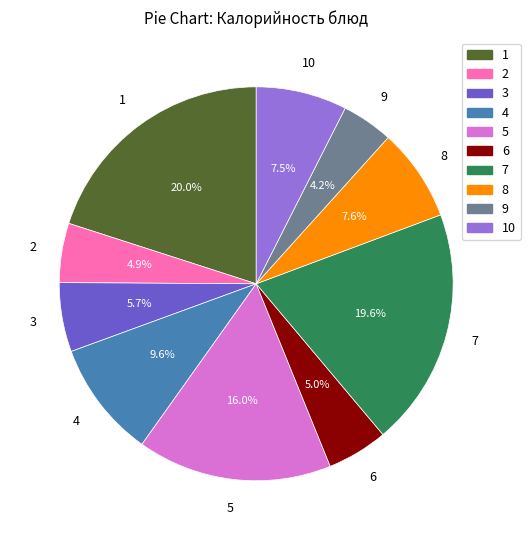

Is the sum of 9 and 4 greater than half?

No